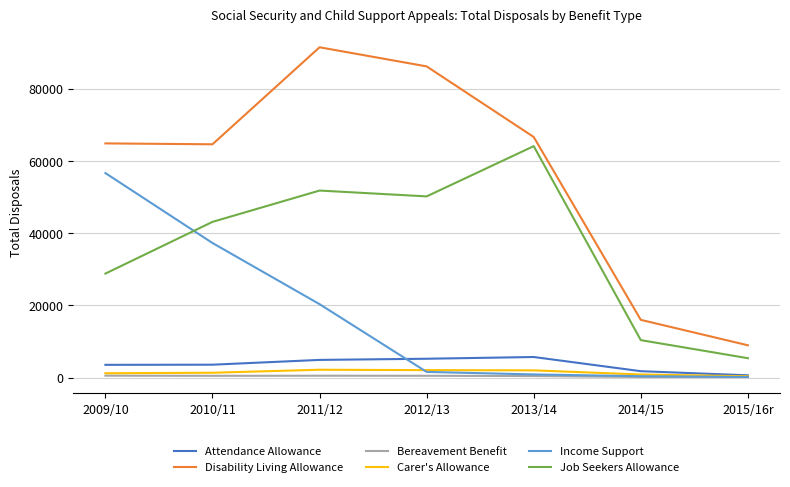

True or false: Job Seekers Allowance and Bereavement Benefit cross at least once.

False